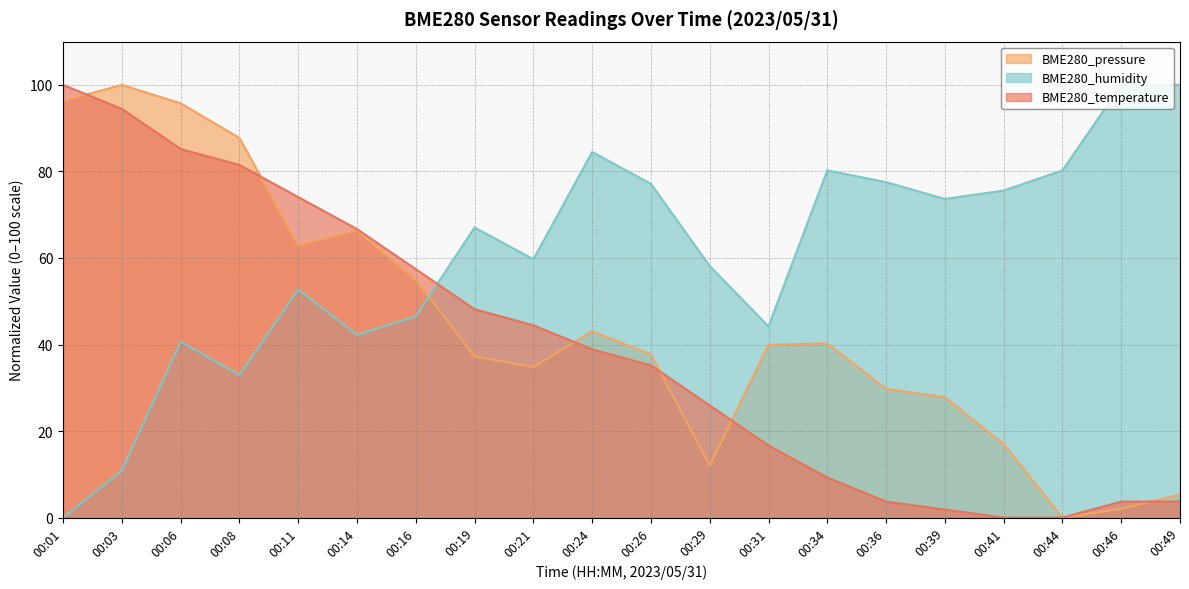

Which series has the largest total across all categories?

BME280_humidity